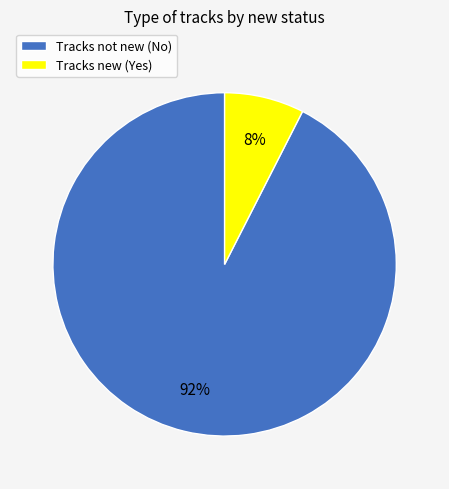

To the nearest percent, what is the average slice percentage?

50%